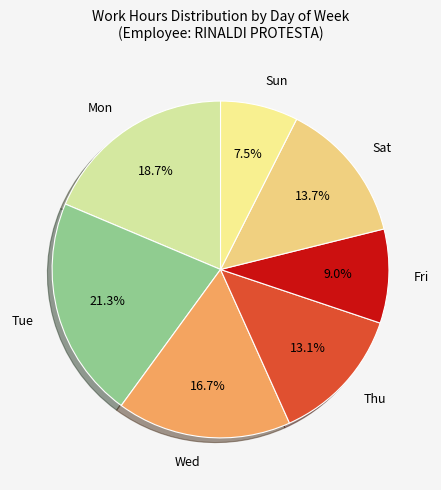

Which category has the biggest portion of the pie?

Tue